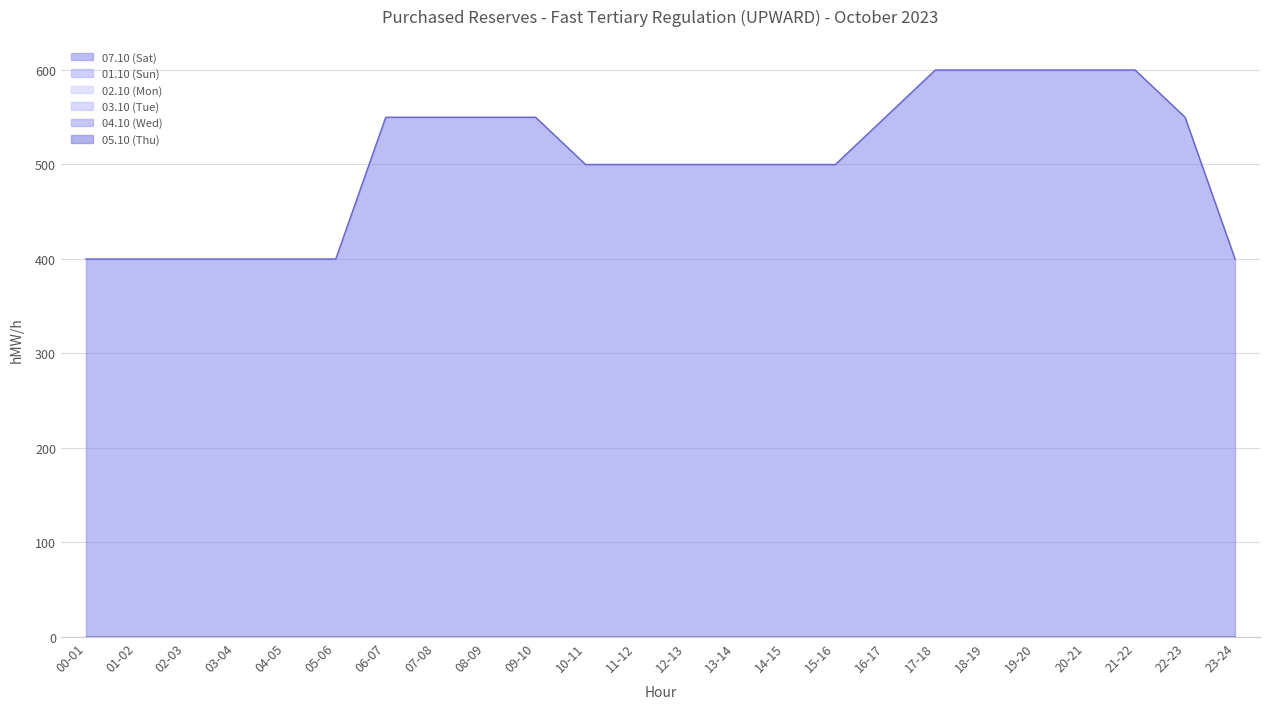

Reading left to right, extract all data points from this chart.

07.10 (Sat): 400	400	400	400	400	400	550	550	550	550	500	500	500	500	500	500	550	600	600	600	600	600	550	400
01.10 (Sun): 0	0	0	0	0	0	0	0	0	0	0	0	0	0	0	0	0	0	0	0	0	0	0	0
02.10 (Mon): 0	0	0	0	0	0	0	0	0	0	0	0	0	0	0	0	0	0	0	0	0	0	0	0
03.10 (Tue): 0	0	0	0	0	0	0	0	0	0	0	0	0	0	0	0	0	0	0	0	0	0	0	0
04.10 (Wed): 0	0	0	0	0	0	0	0	0	0	0	0	0	0	0	0	0	0	0	0	0	0	0	0
05.10 (Thu): 0	0	0	0	0	0	0	0	0	0	0	0	0	0	0	0	0	0	0	0	0	0	0	0